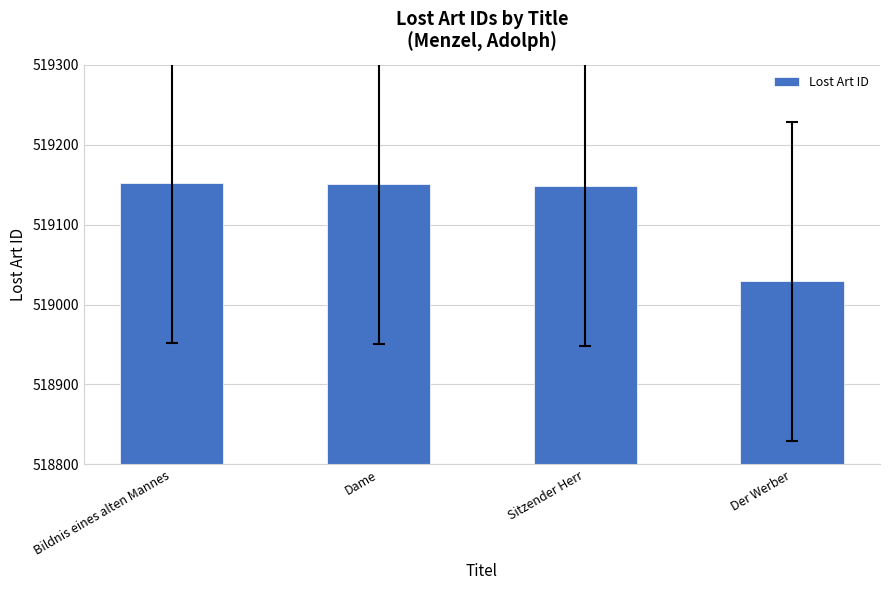

How many bars are there in total?

4